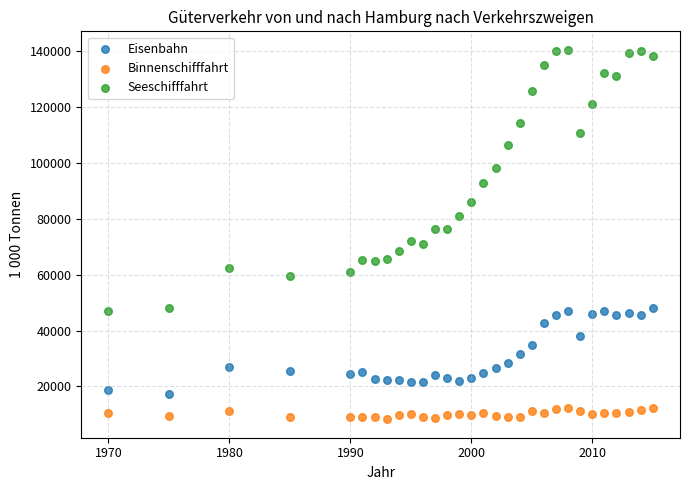

Which series contains the highest Y value?

Seeschifffahrt